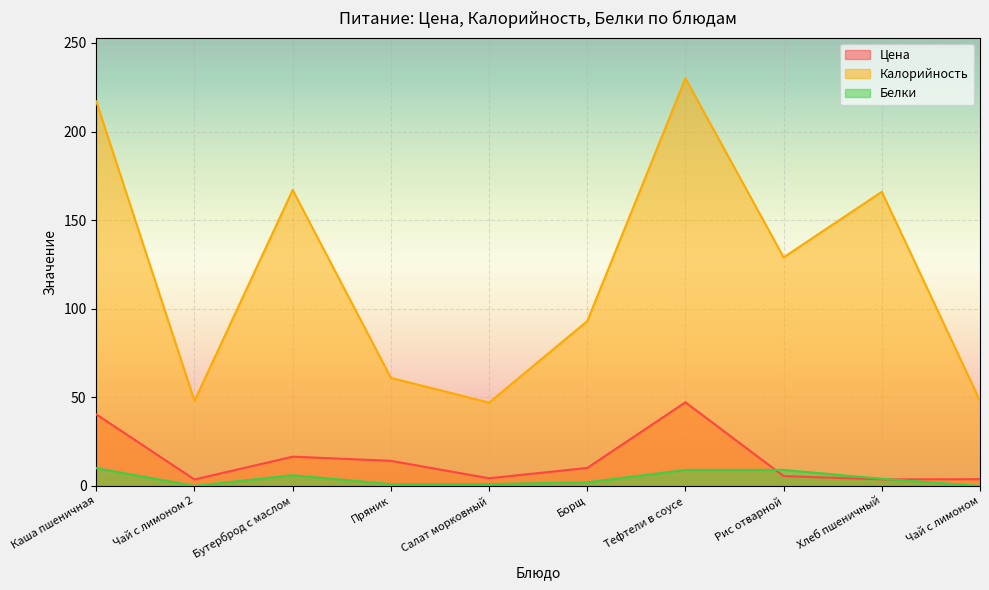

How many interior local valleys does the Белки series have?

1